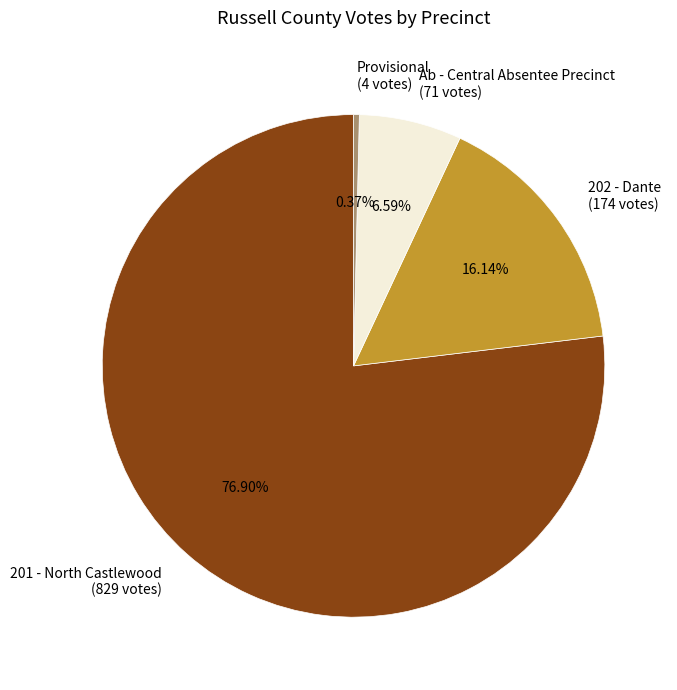

To the nearest percent, what is the difference between the largest and smallest slice percentages?

77%